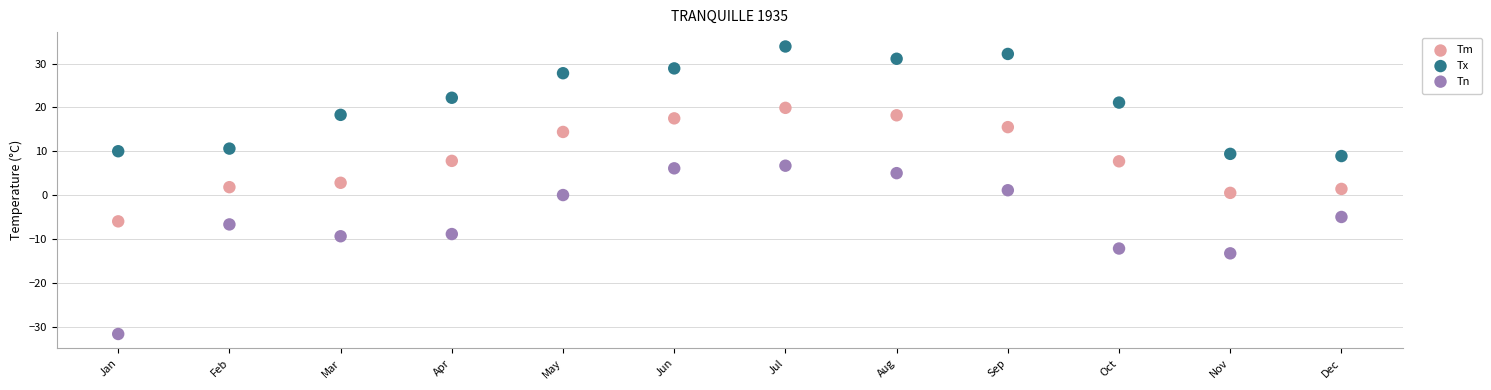

Which series contains the highest Y value?

Tx